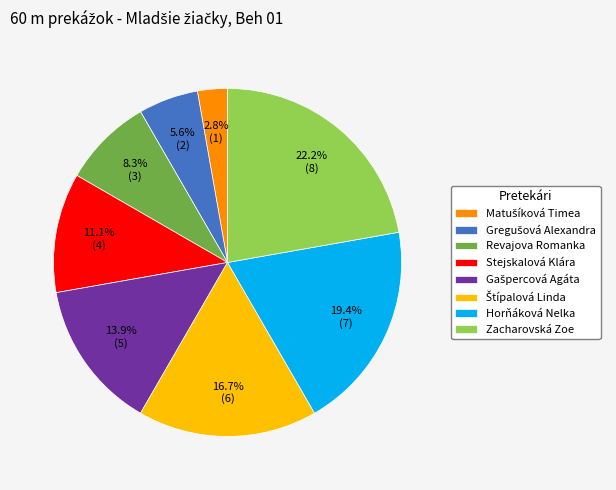

Between Revajova Romanka and Zacharovská Zoe, which is larger?

Zacharovská Zoe